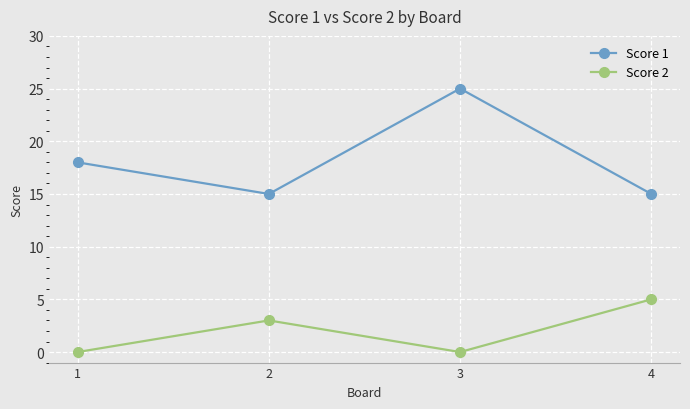

What is the difference between the second highest and second lowest values in the Score 1 series?

3